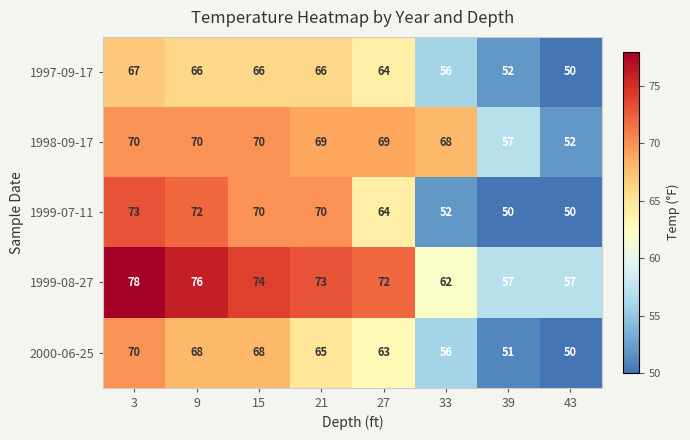

What is the difference between the maximum and minimum values in the 1999-07-11 series?

23